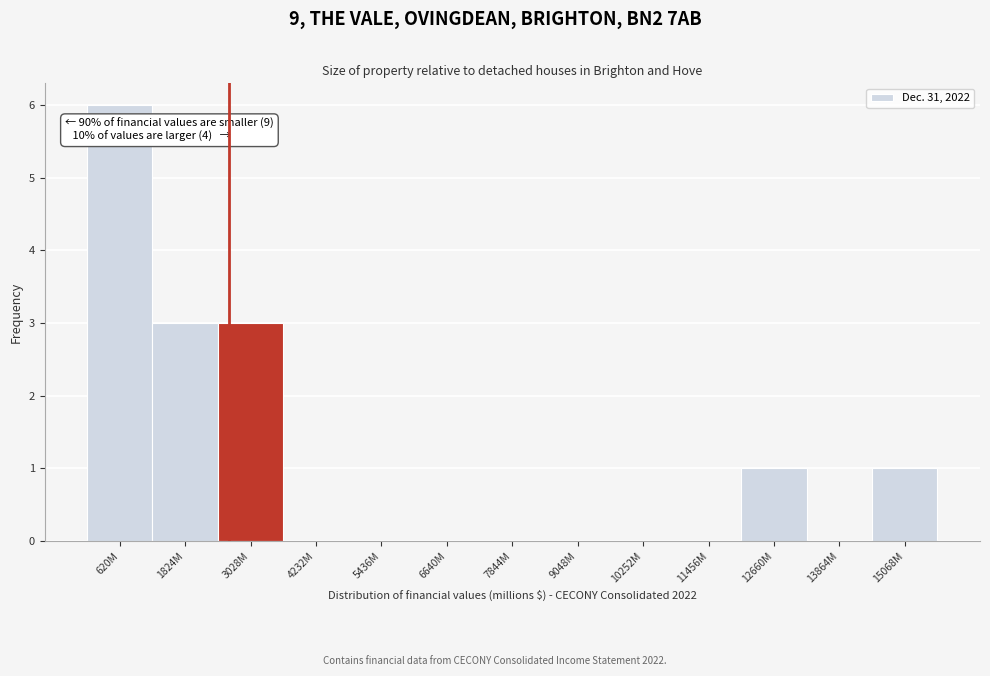

Reading left to right, transcribe all the data shown in this chart.

620M=6	1824M=3	3028M=3	4232M=0	5436M=0	6640M=0	7844M=0	9048M=0	10252M=0	11456M=0	12660M=1	13864M=0	15068M=1